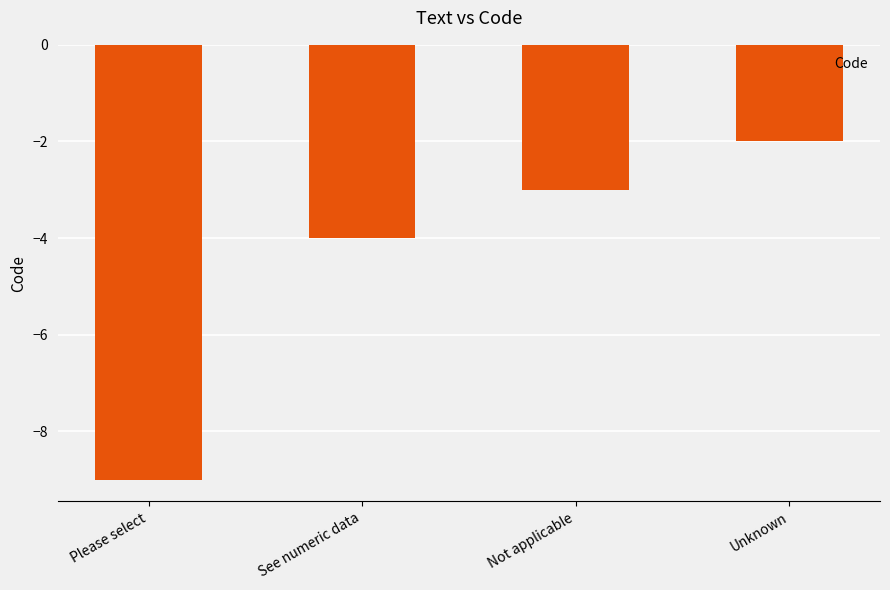

How many values are between -4 and -2?

3